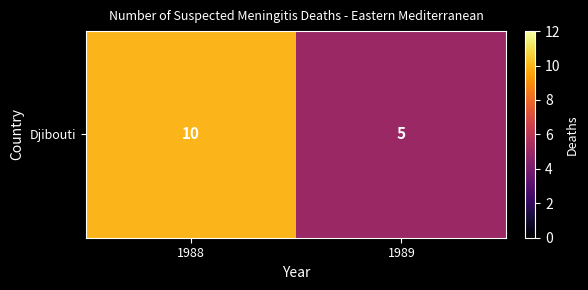

What is the smallest value displayed?

5